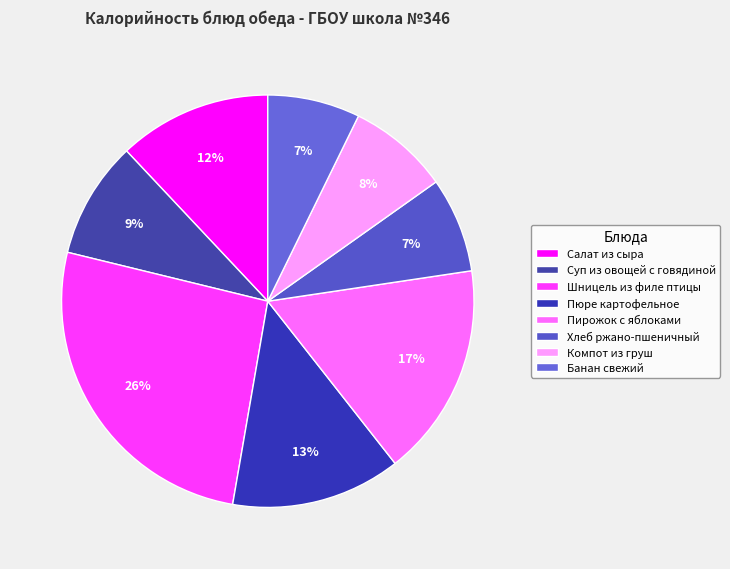

Is Хлеб ржано-пшеничный the majority of the pie?

No